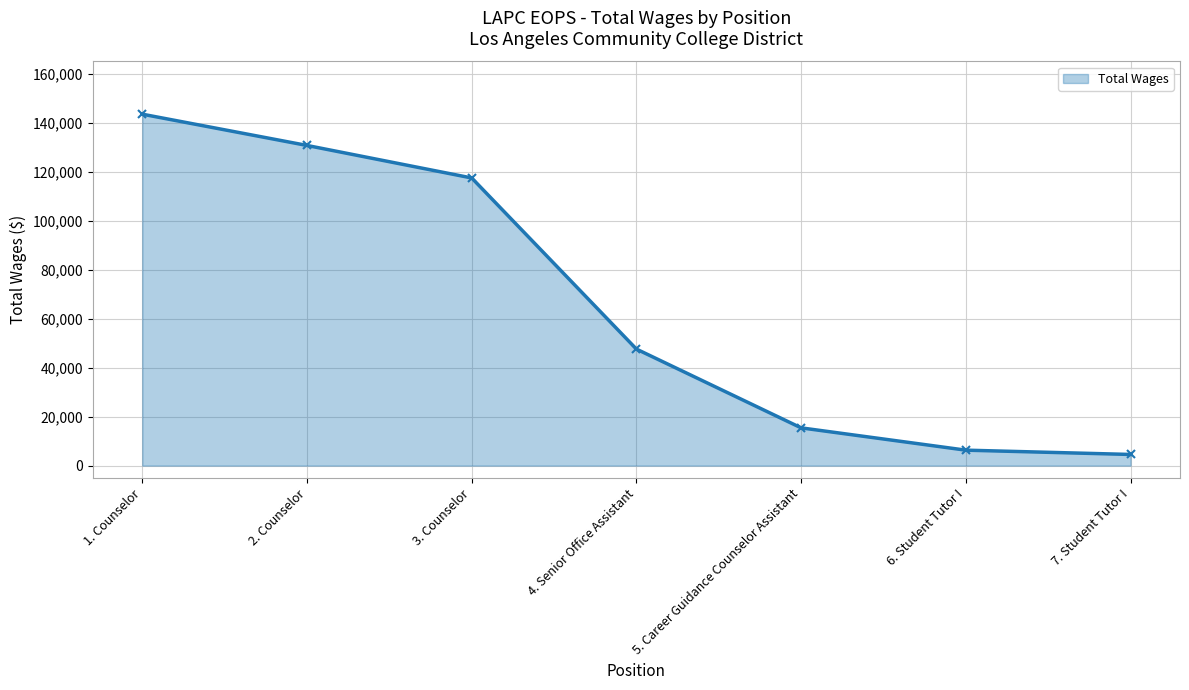

Which label corresponds to the smallest value in the chart?

7. Student Tutor I